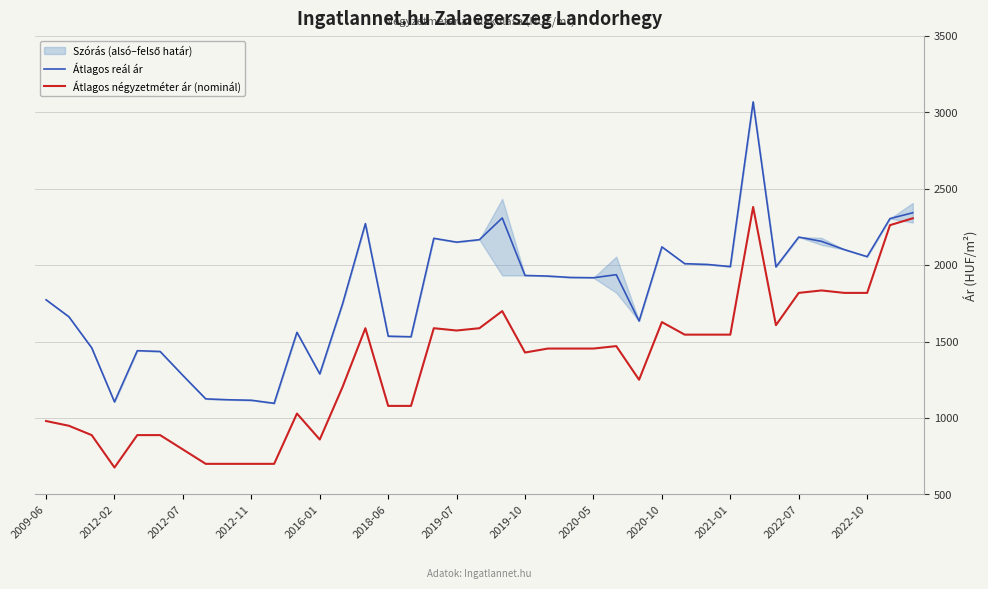

Is this an area chart (filled region under the line)?

No